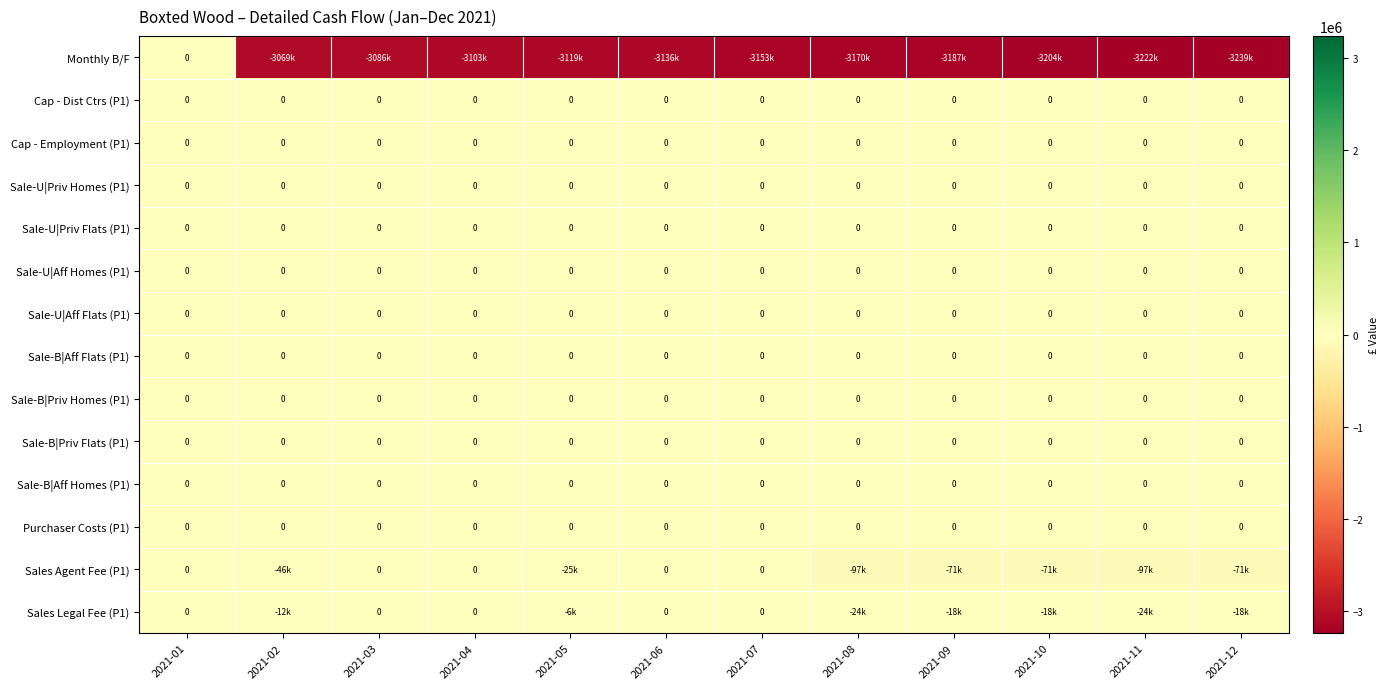

Rank the categories by Sale-B|Aff Flats (P1) value from highest to lowest.

2021-01, 2021-02, 2021-03, 2021-04, 2021-05, 2021-06, 2021-07, 2021-08, 2021-09, 2021-10, 2021-11, 2021-12